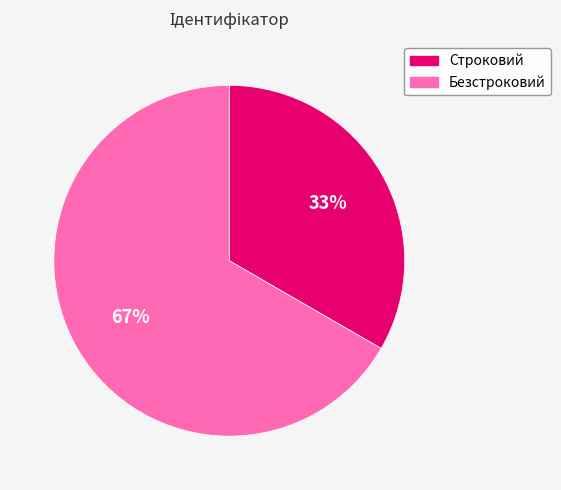

What percentage is the Безстроковий slice, to the nearest percent?

67%